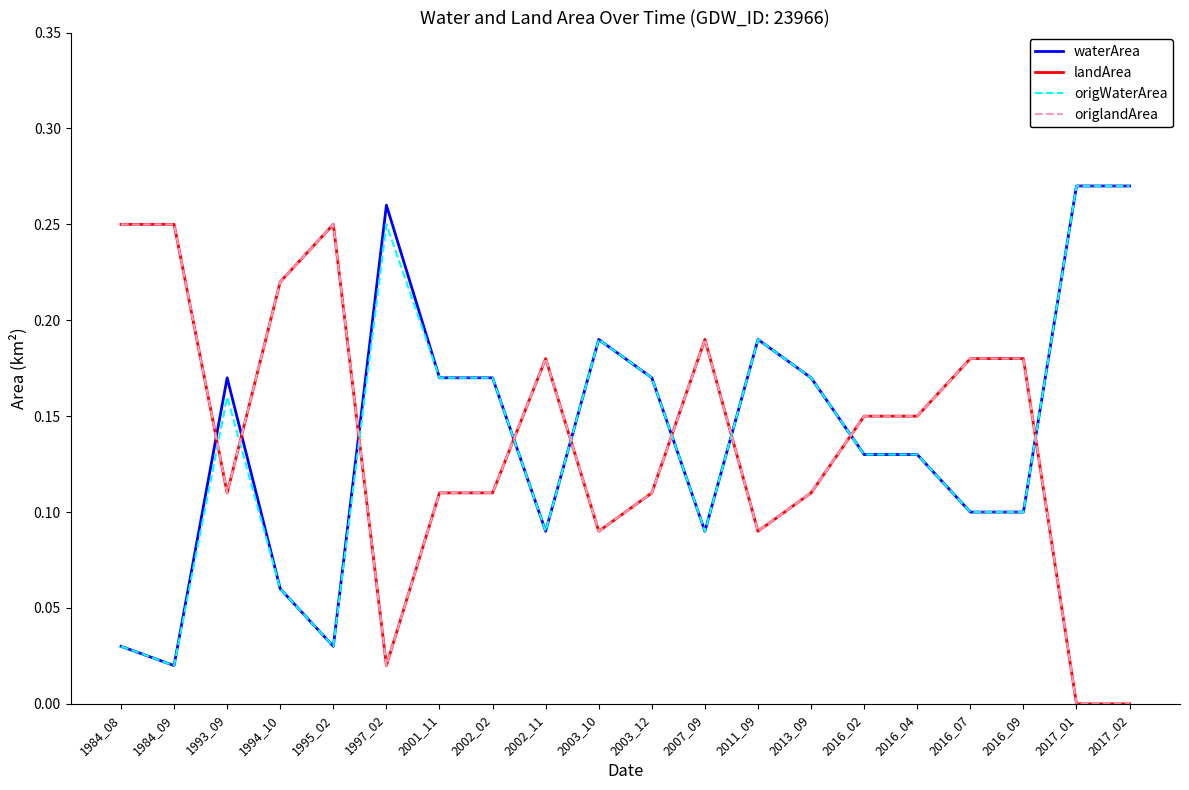

Is it true that landArea equals 0.2 at 2017_01?

False